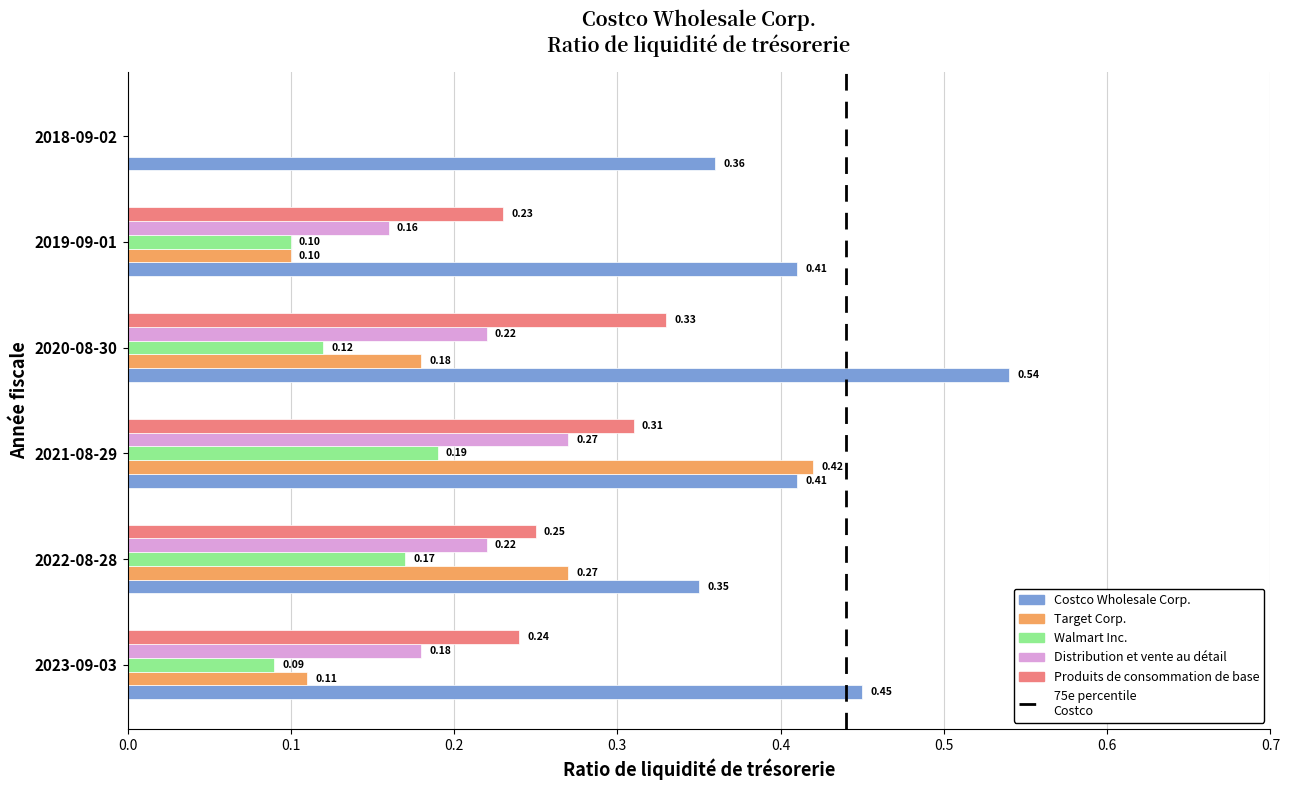

What is the total value across all series at 2019-09-01?

1.0